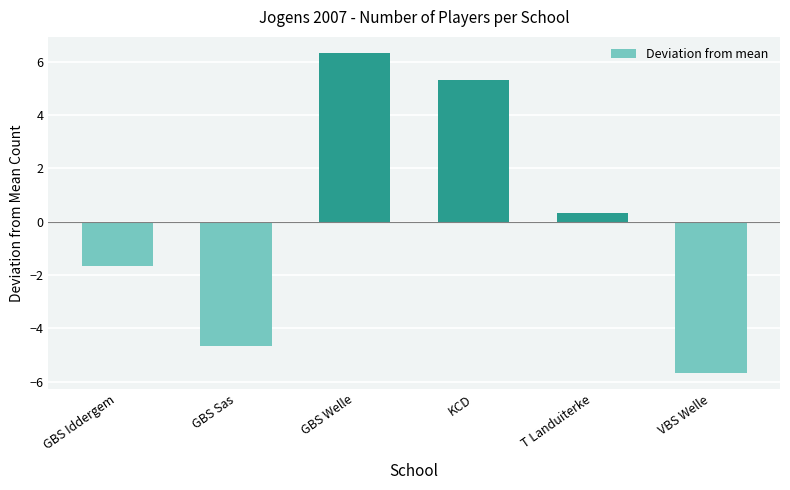

What is the minimum value shown in the chart?

-5.7